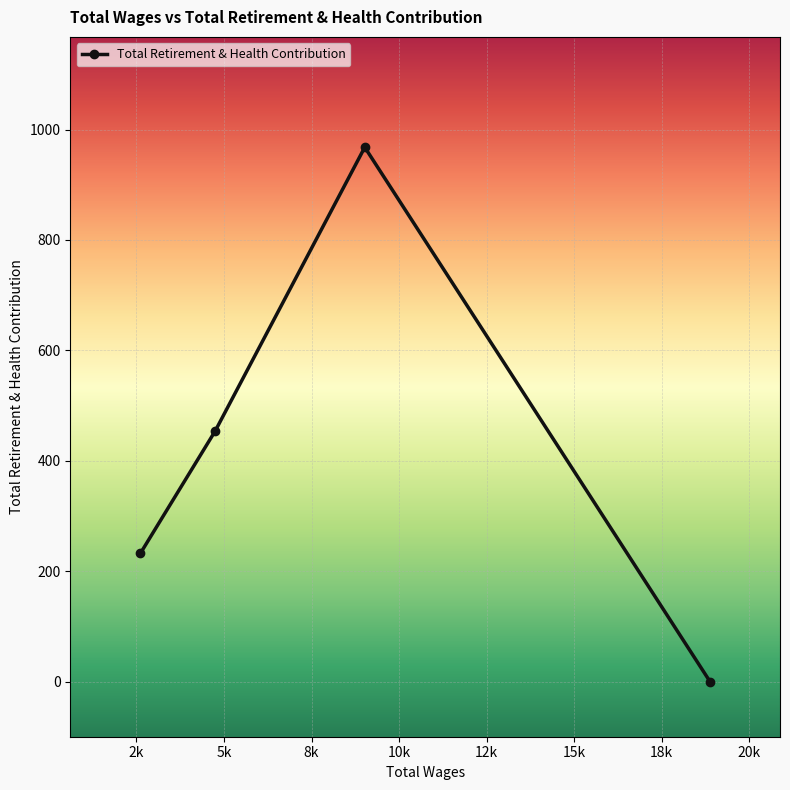

What is the maximum value shown in the chart?

968